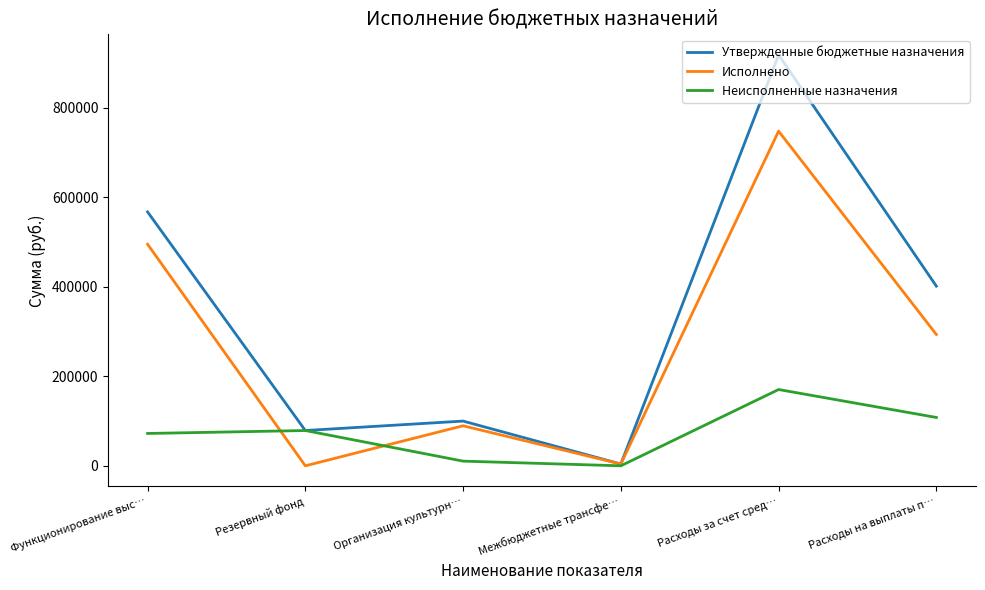

What is the total value across all series at Организация культурн…?

200000.0